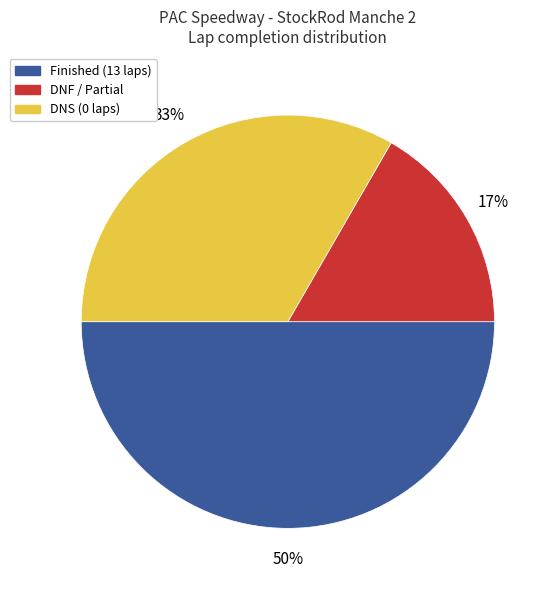

To the nearest percent, what is the difference between the largest and smallest slice percentages?

33%